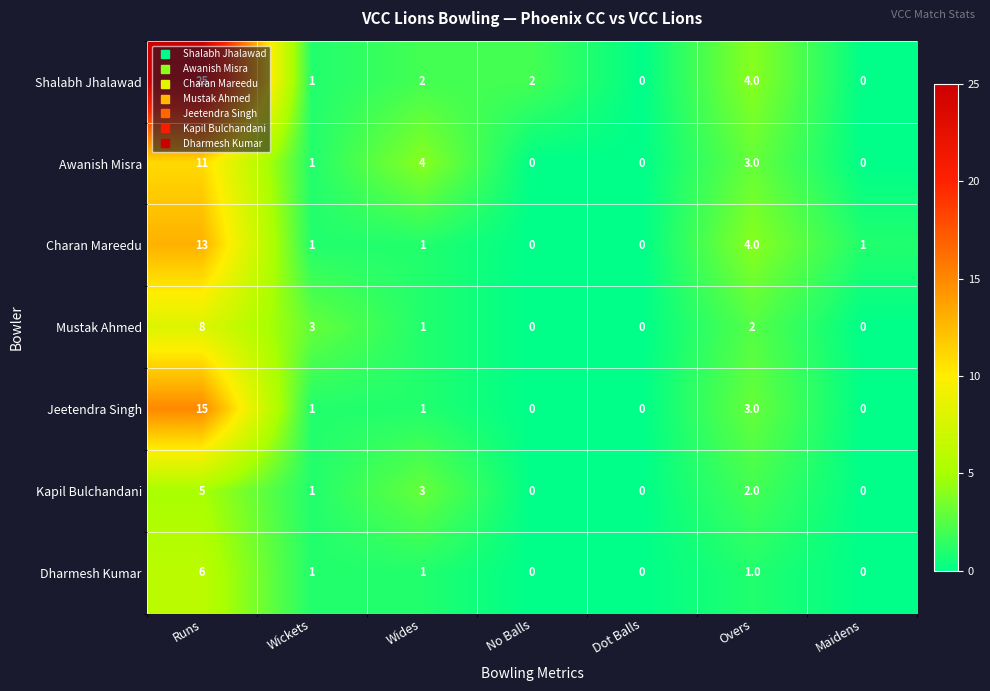

Where does the Awanish Misra series first go above 1?

Runs